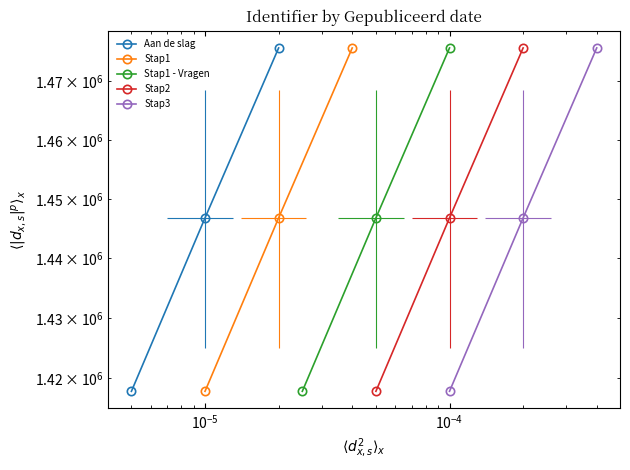

Is it true that Aan de slag equals 511732.4 at $\mathdefault{10^{-6}}$?

False